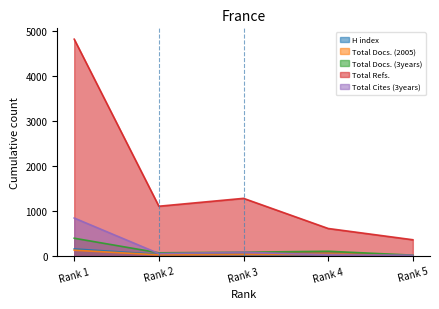

The value of Total Cites (3years) at Rank 5 is 8. True or false?

False